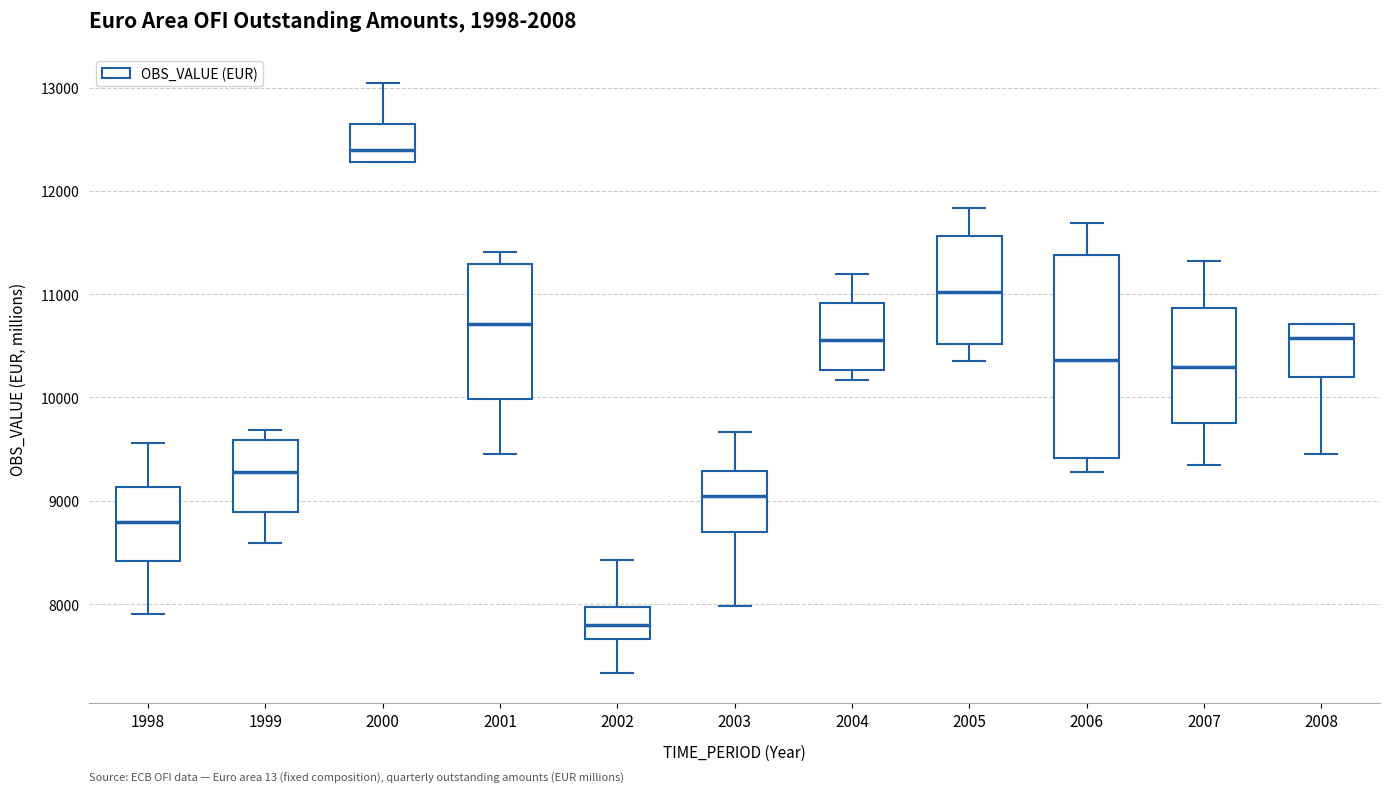

Which box has the highest median line?

2000